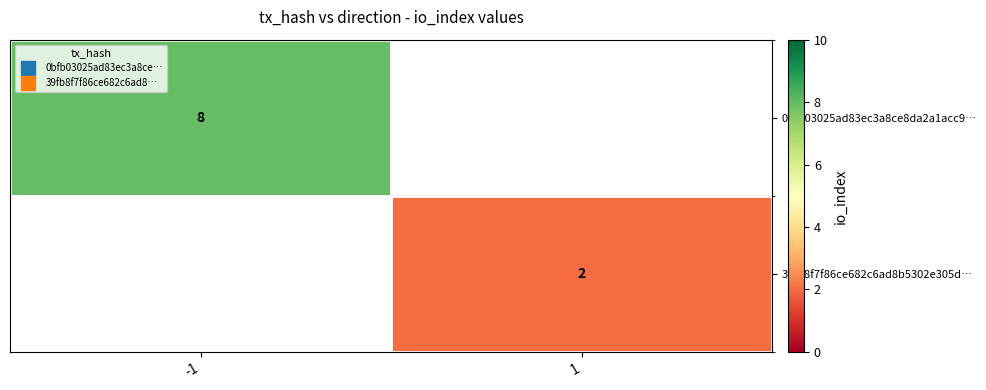

At how many categories does at least one series exceed 5?

1